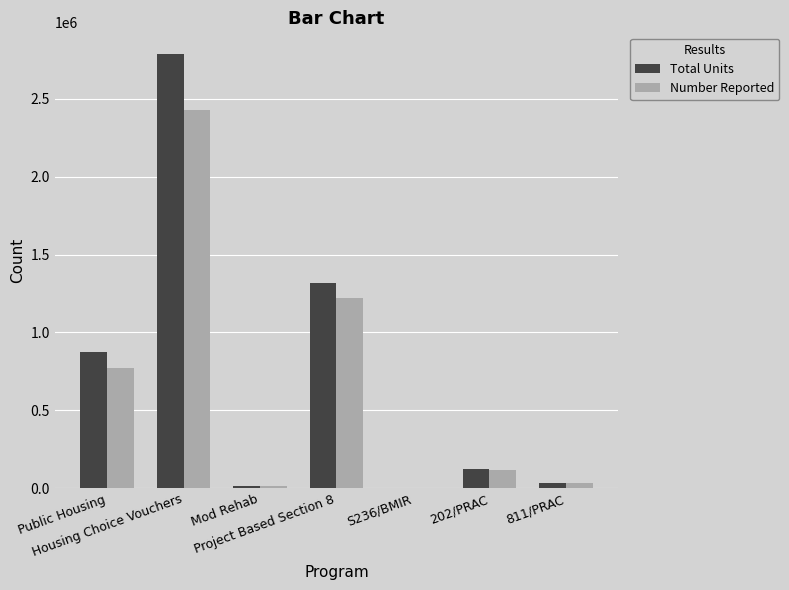

At which label is Total Units closest to 1395500?

Project Based Section 8